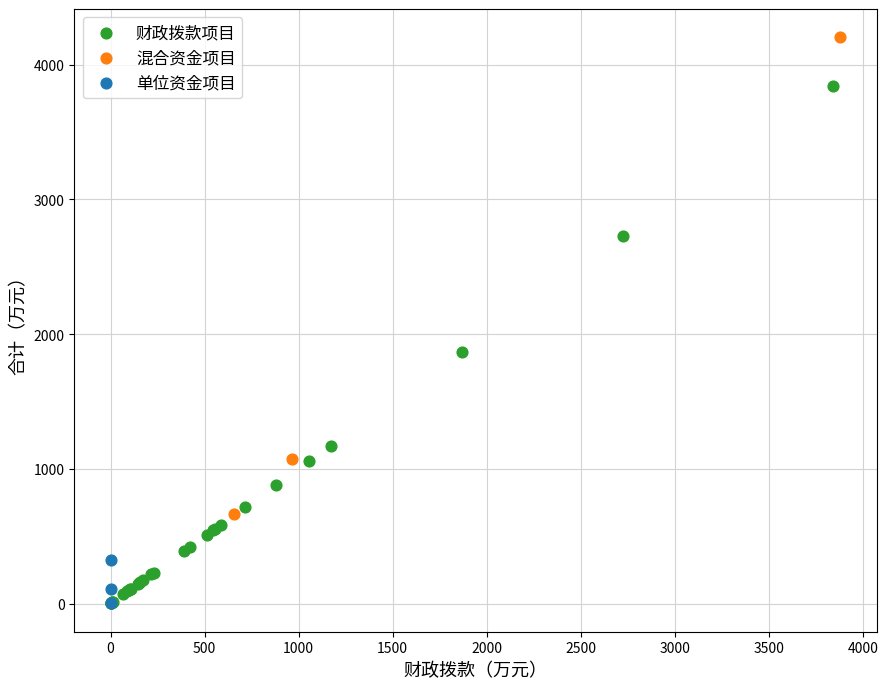

What are all the series names shown in the legend?

财政拨款项目, 混合资金项目, 单位资金项目